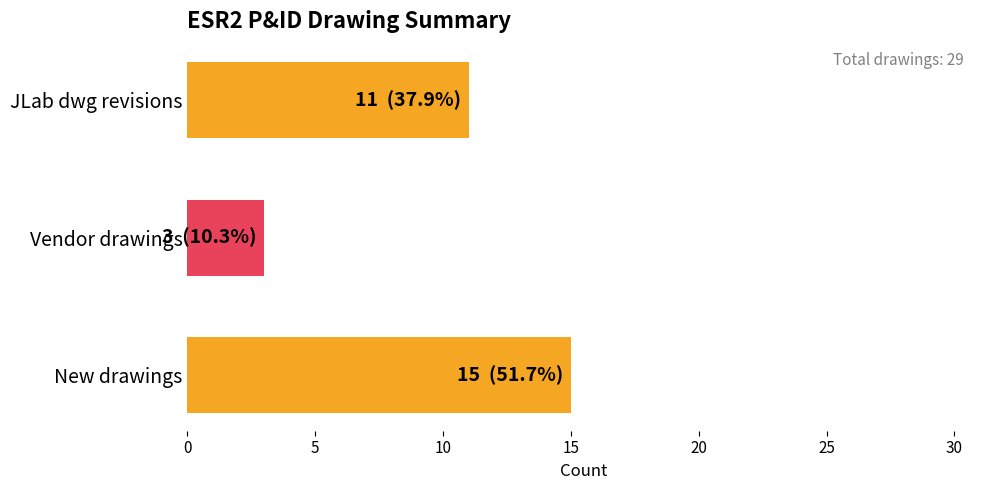

What is the sum of all values?

29